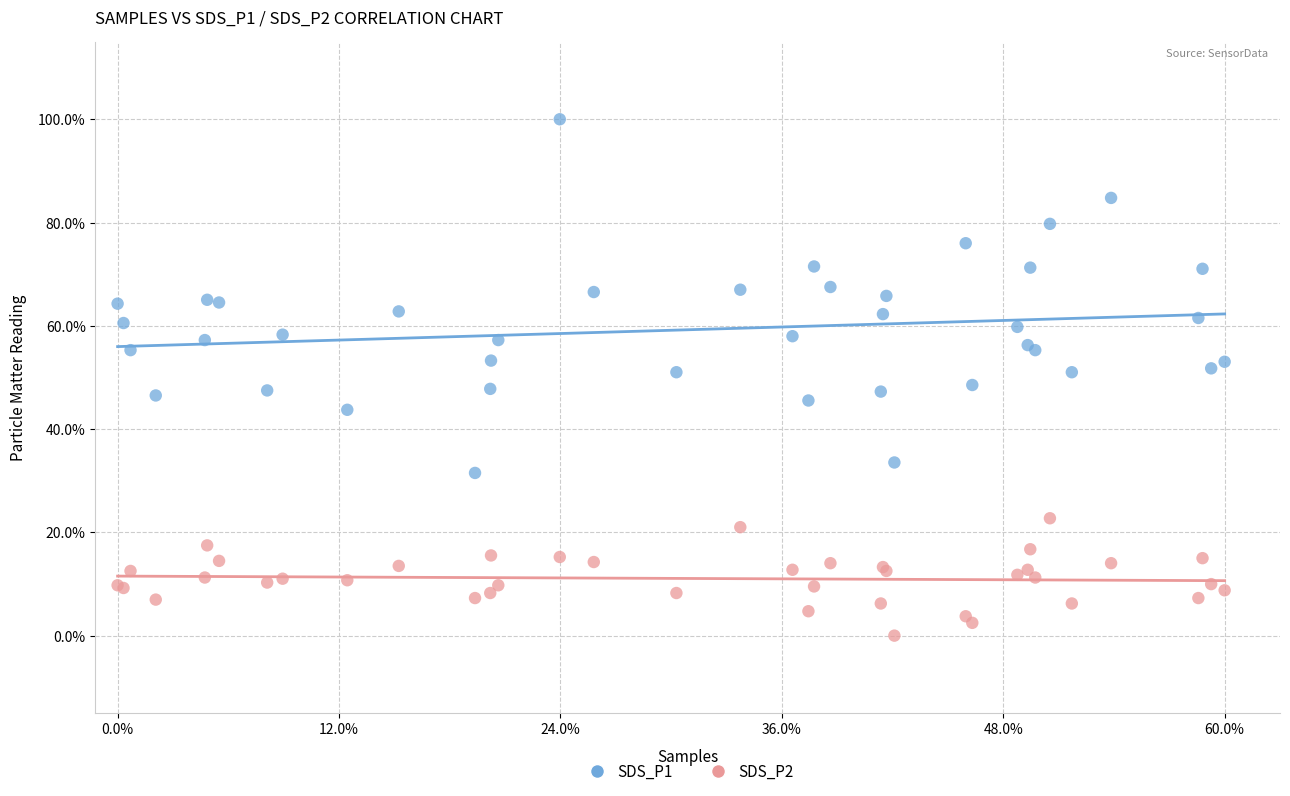

What are all the series names shown in the legend?

SDS_P1, SDS_P2